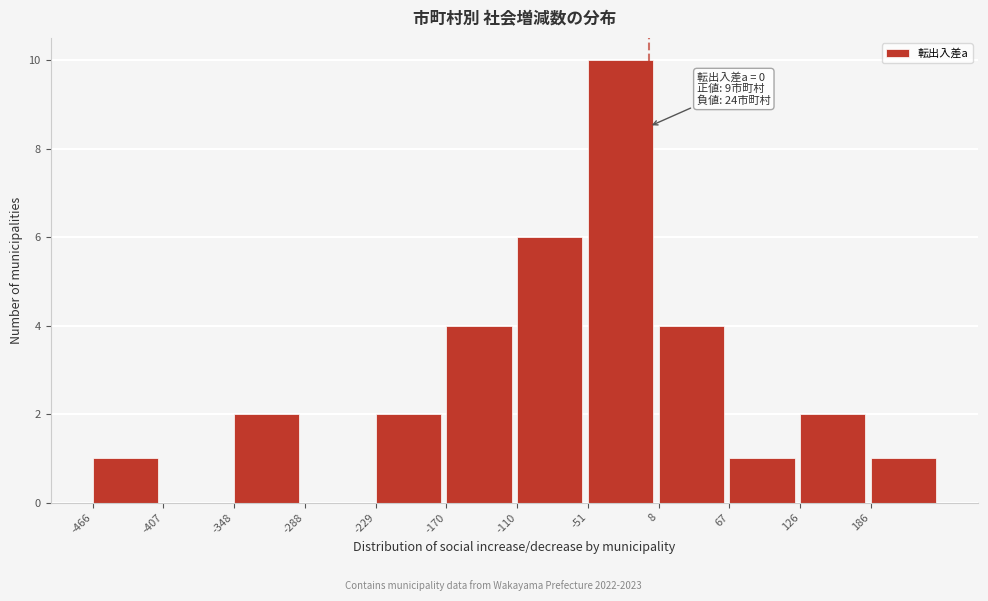

Which range on the x-axis has the tallest bar?

-50 to 10